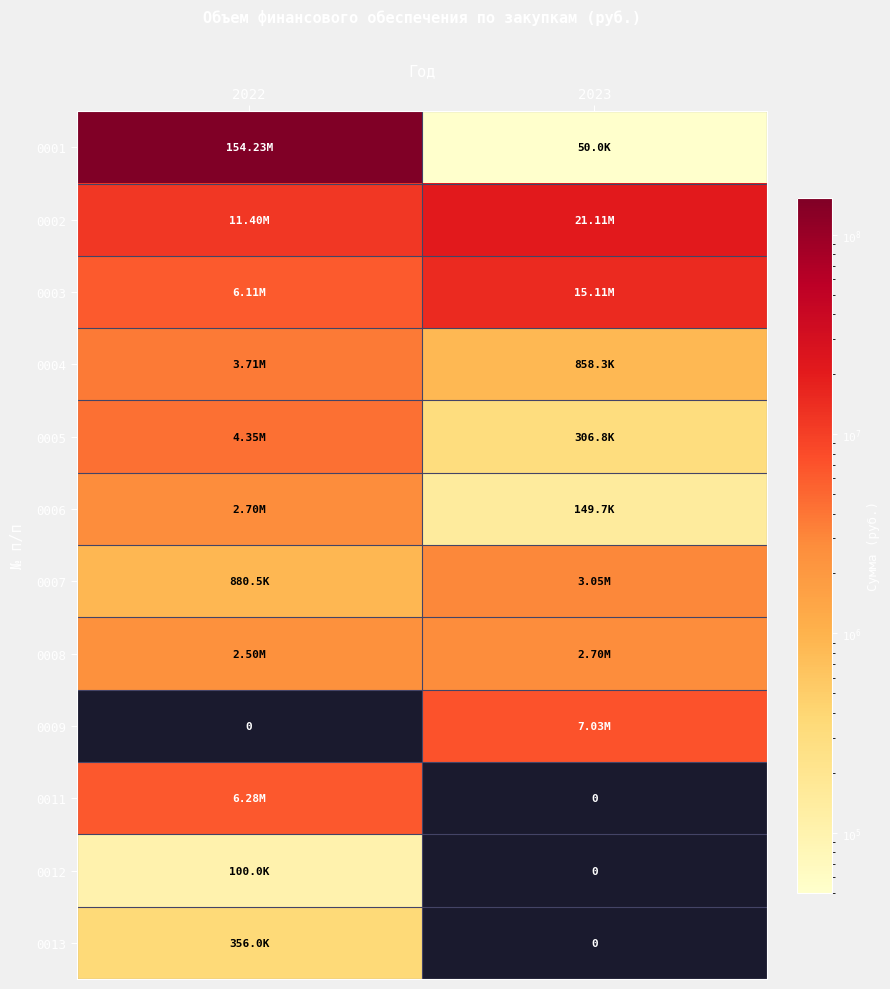

What is the average value of the 0009 series?

3517496.0